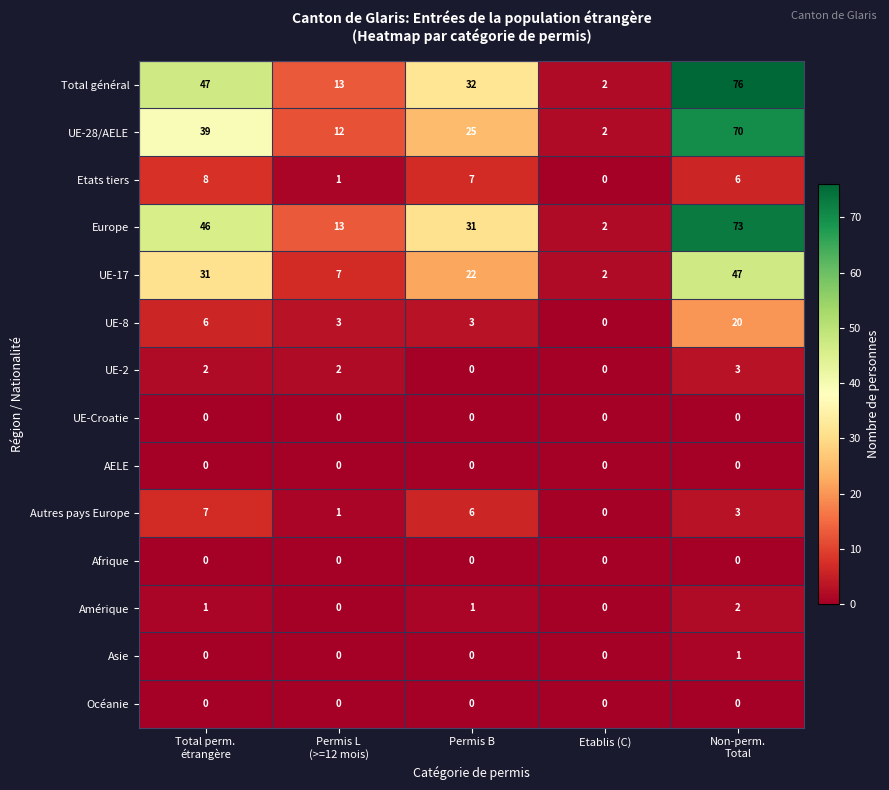

What is the highest value of the UE-8 series?

20